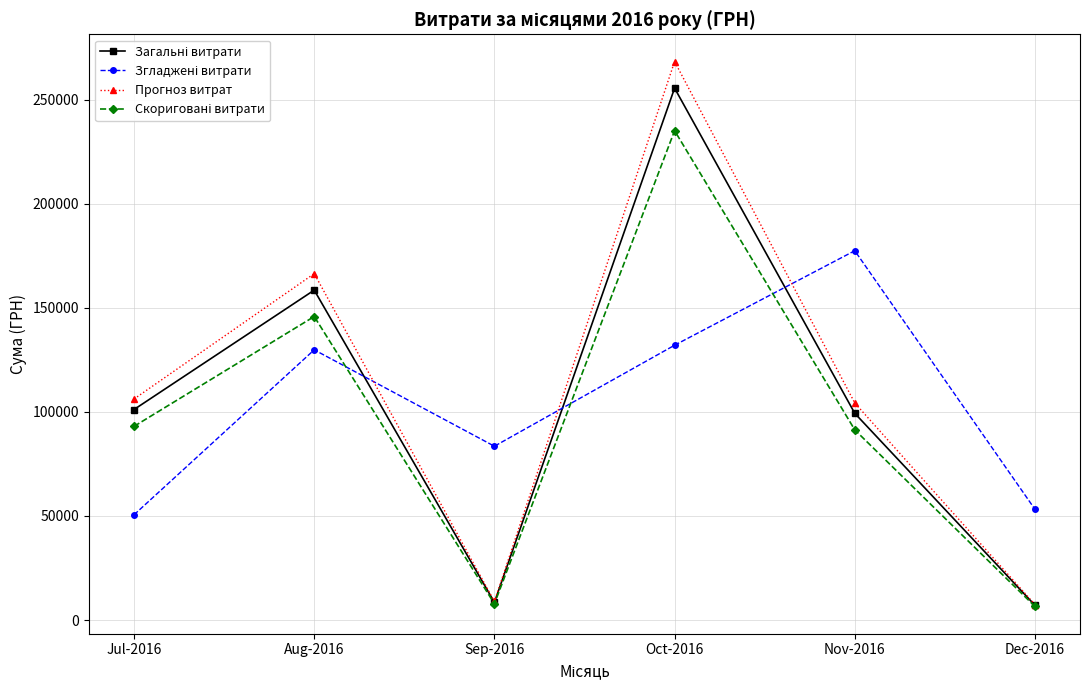

At which category does Прогноз витрат reach its first local valley?

Sep-2016